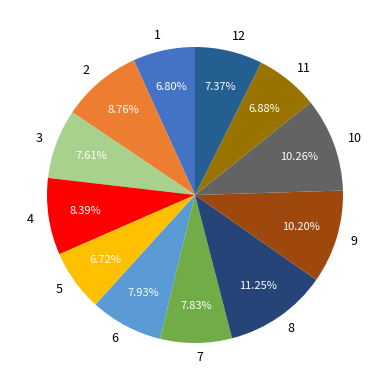

Is the sum of 3 and 7 greater than half?

No